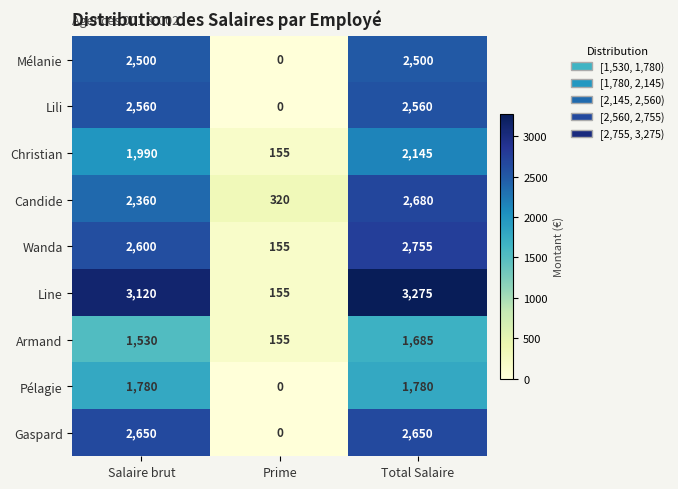

Is it true that Gaspard equals 0 at Prime?

True